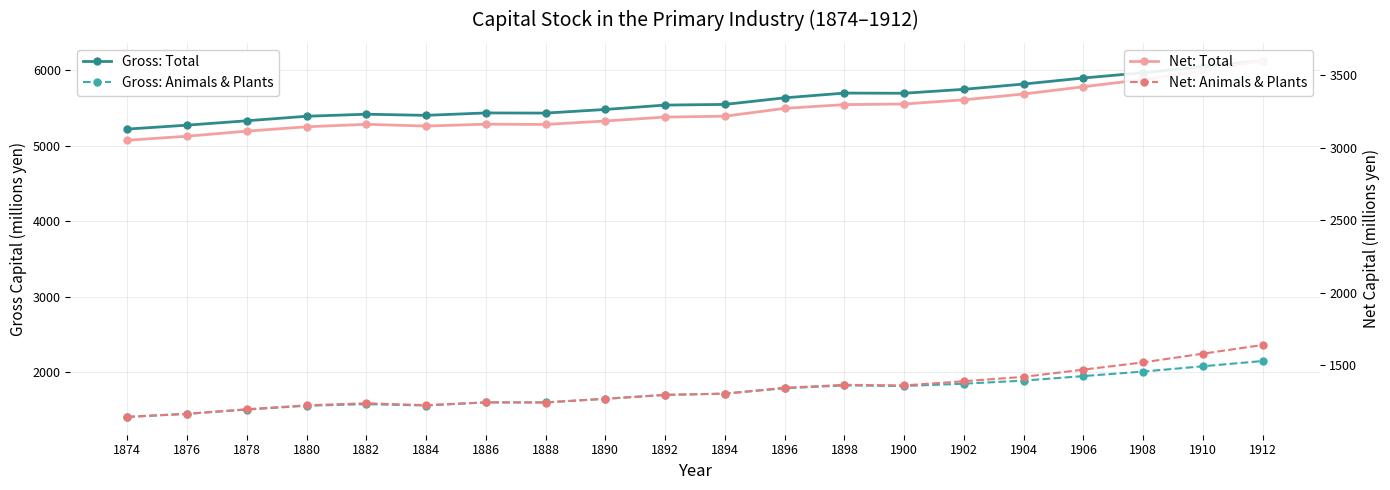

What is the difference between the maximum and minimum values in the Gross: Animals & Plants series?

741